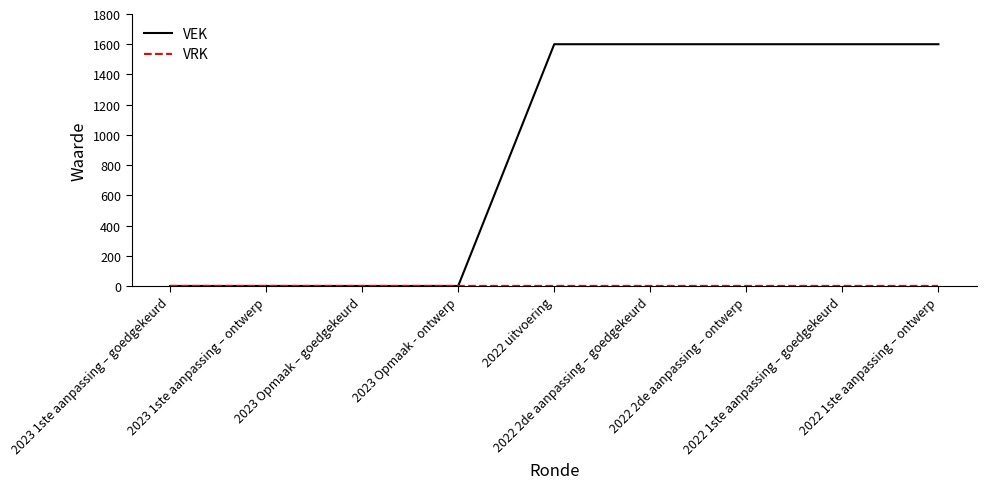

What is the maximum value shown in the chart?

1600